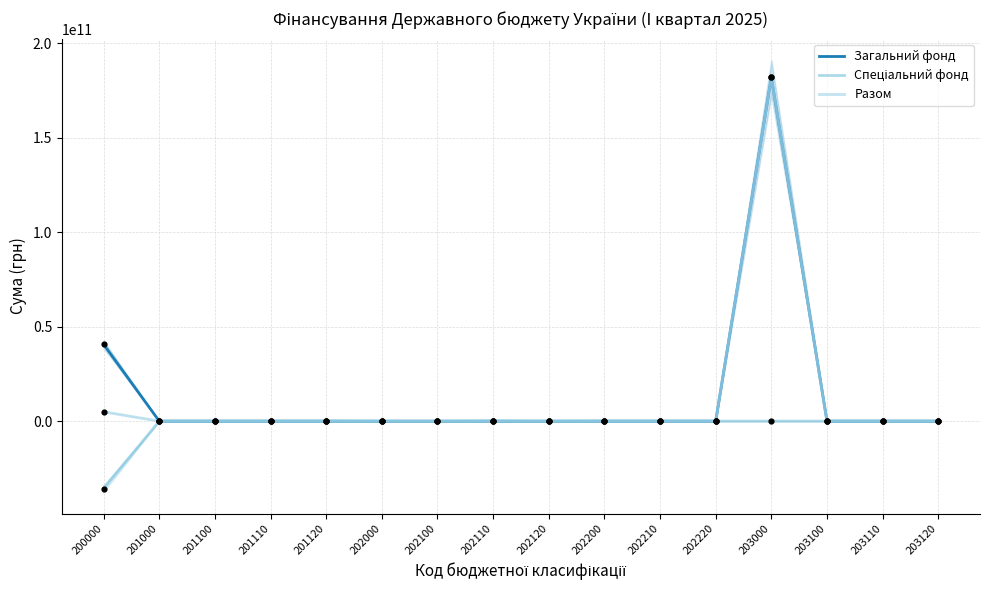

Which series has the largest total across all categories?

Загальний фонд